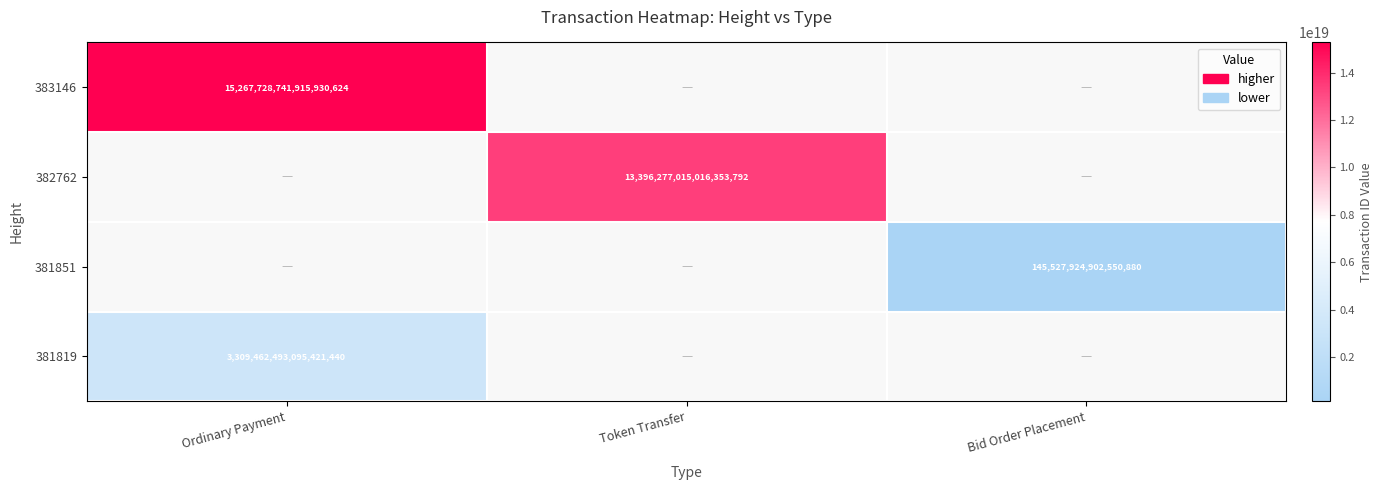

True or false: 382762 has a value of 22330068074727944192 at Token Transfer.

False